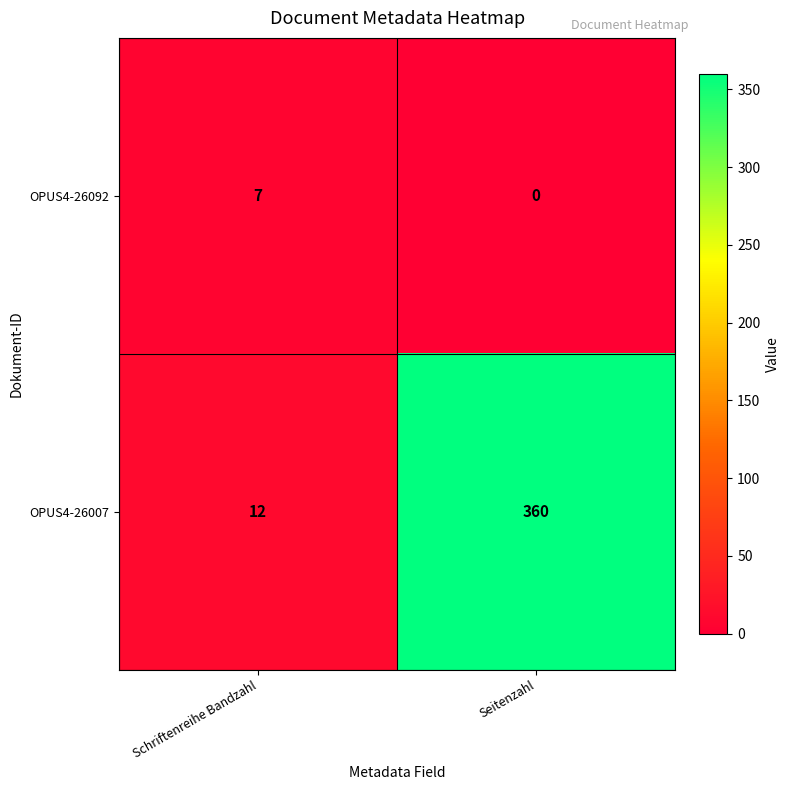

Reading left to right, list all the values displayed in this chart.

OPUS4-26092: 7	0
OPUS4-26007: 12	360